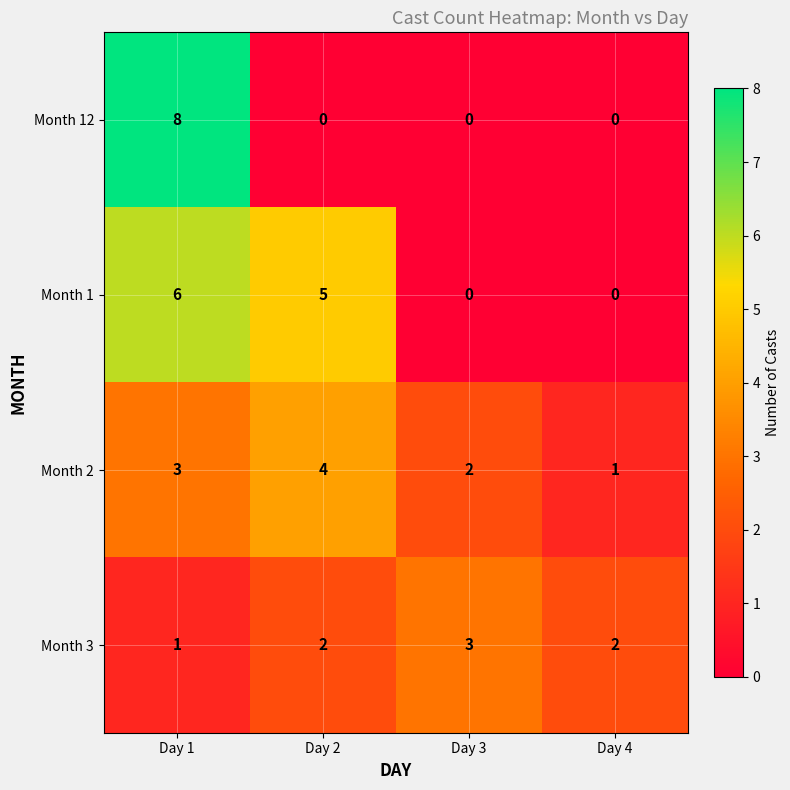

What is the sum of all Month 3 values?

8